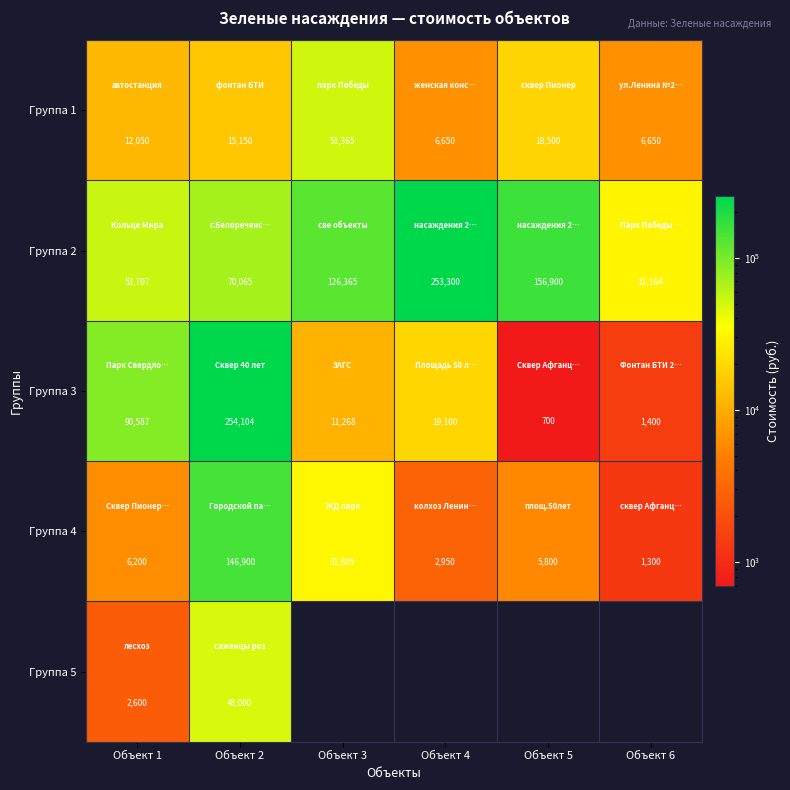

At which category is the sum across all series the highest?

Объект 2